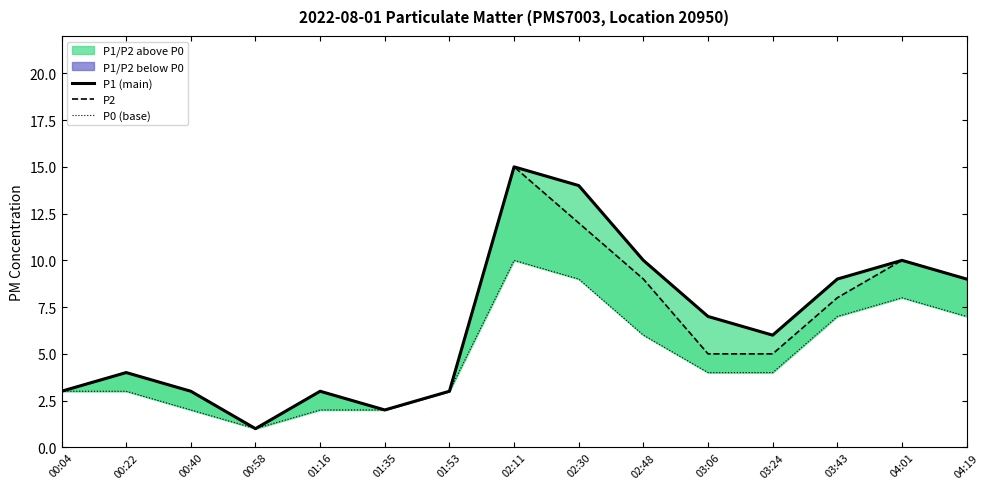

True or false: P0 line and P2 line cross at least once.

False